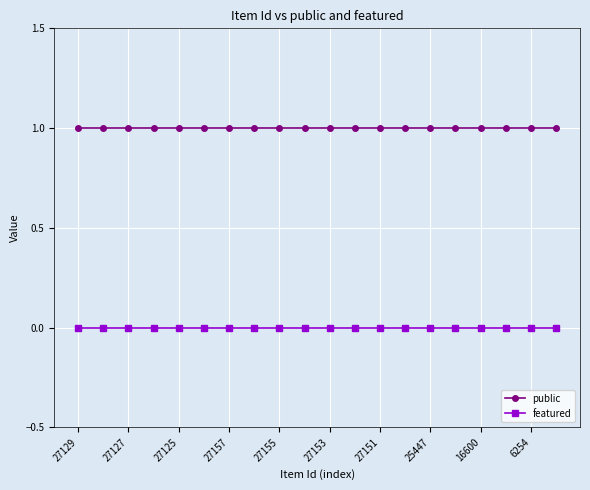

List the series in order of their peak value, highest first.

public, featured